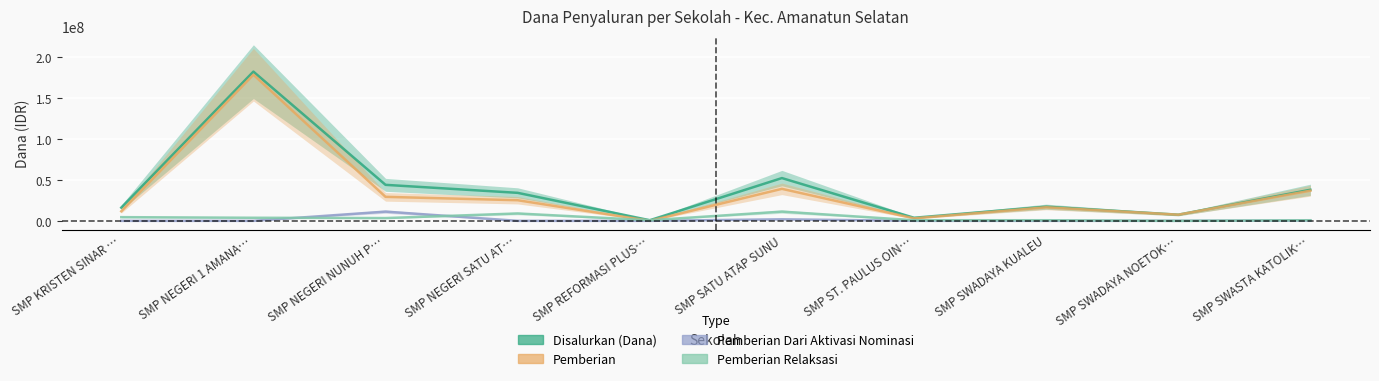

What is the value of the Pemberian Dari Aktivasi Nominasi point at the 6th from the left?

1875000